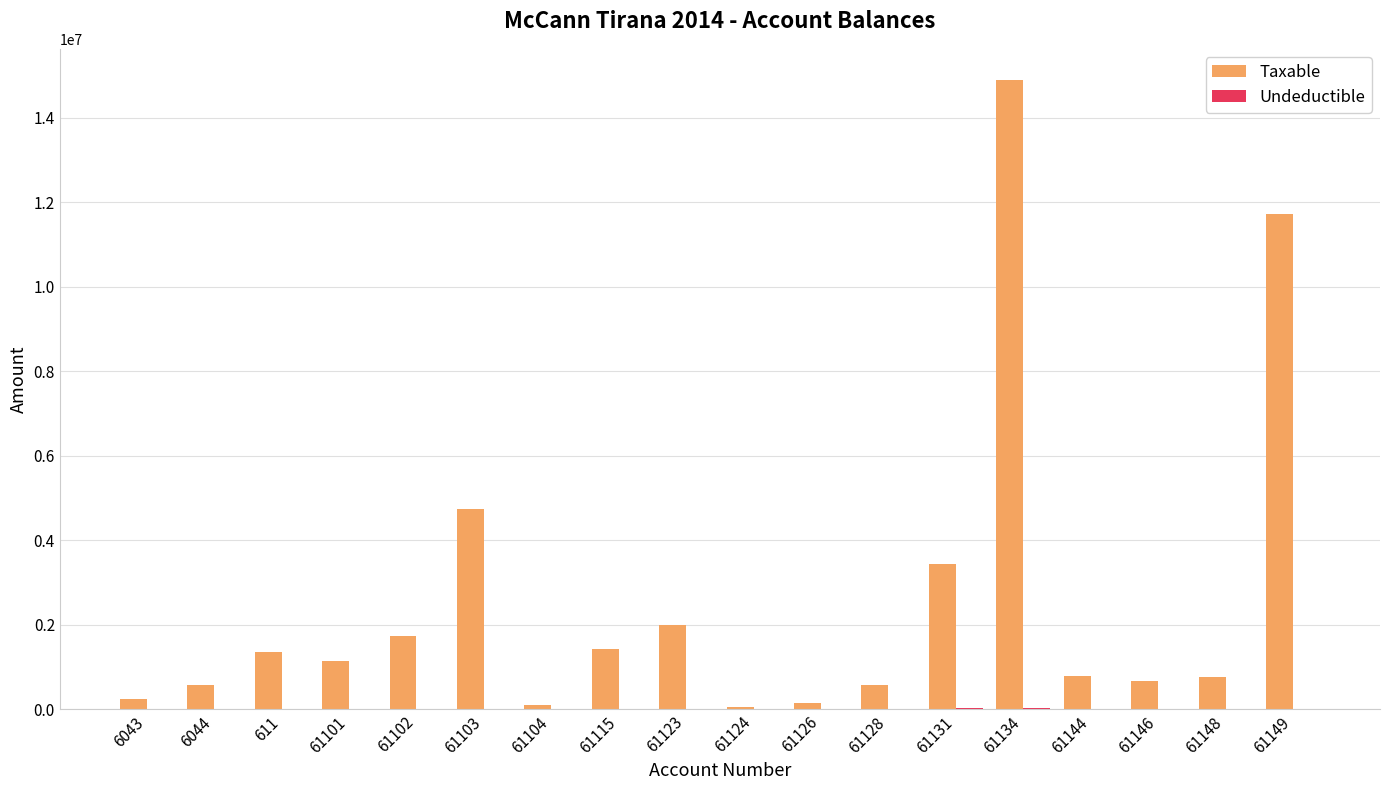

What is the highest value of the Taxable series?

14887859.8